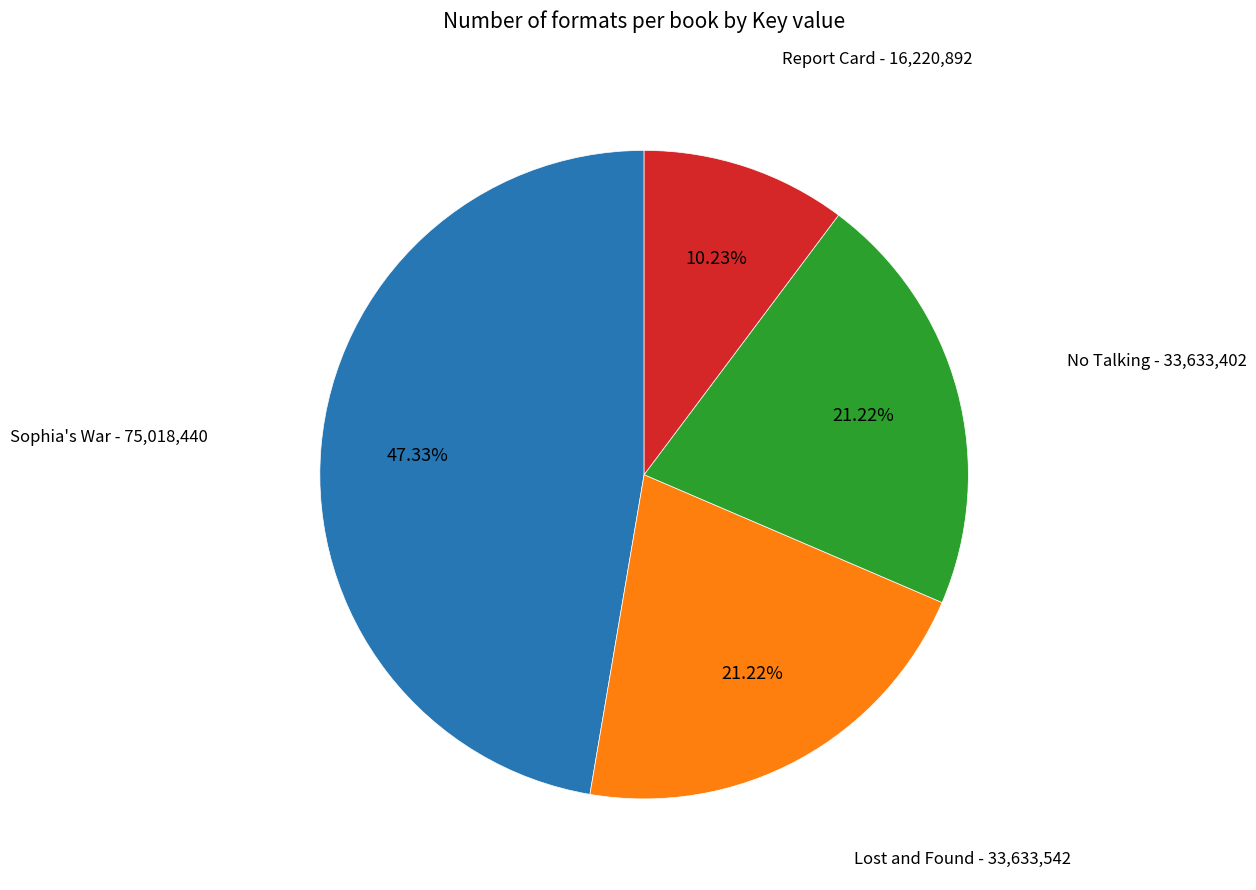

Is there a majority slice in this chart?

No